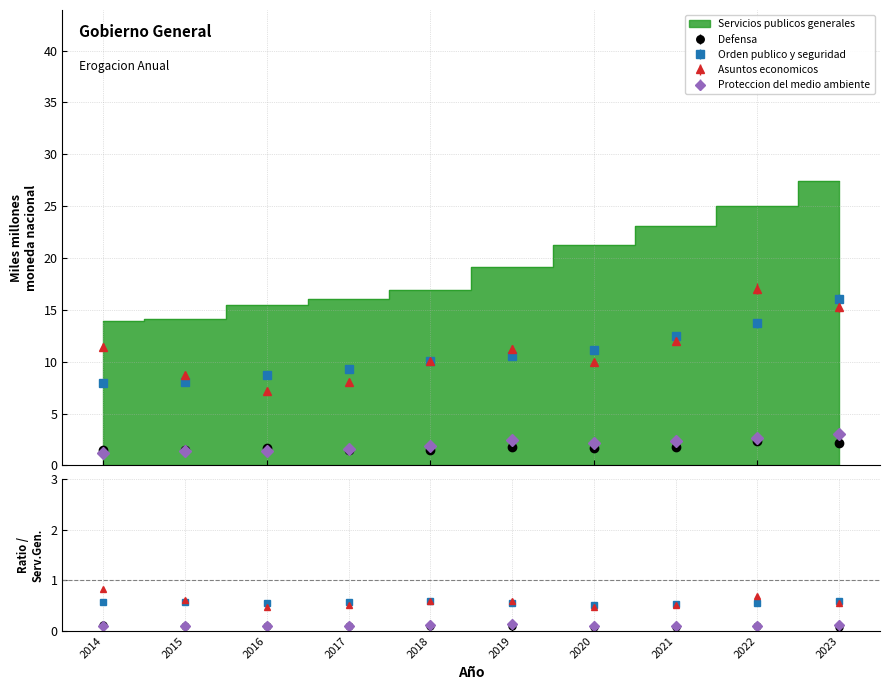

What is the value of the Servicios publicos generales point at the 1st from the left?

13.9